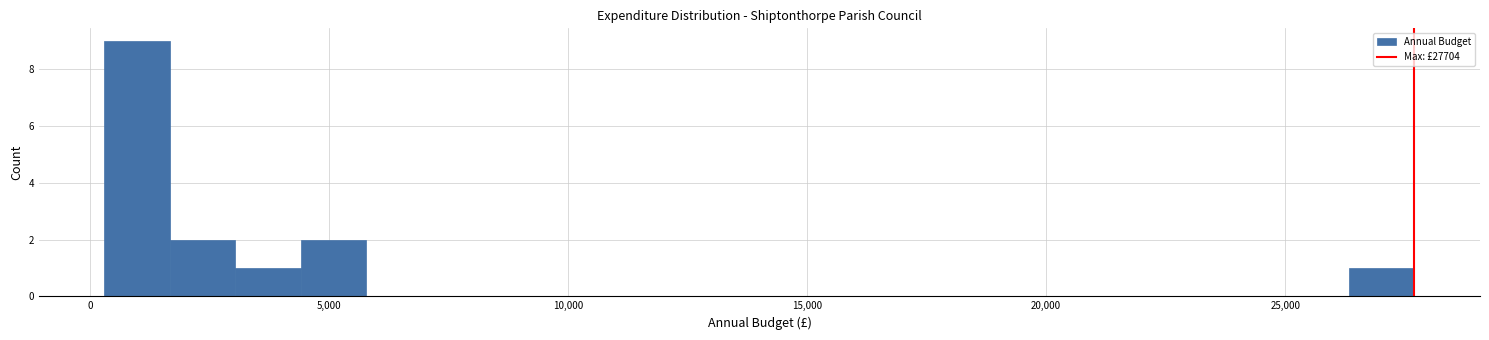

Read against the x-axis, roughly where is the centre of the tallest bar?

1000